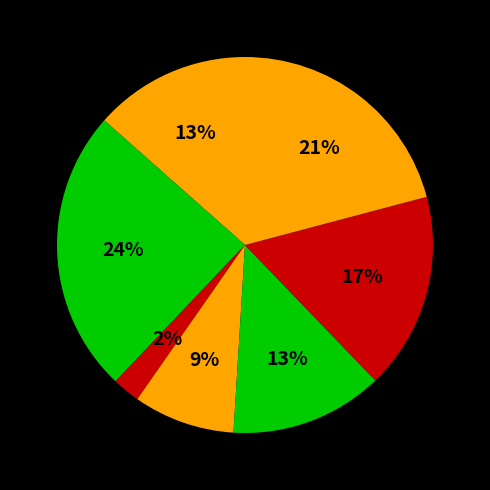

How many segments does this pie chart have?

7